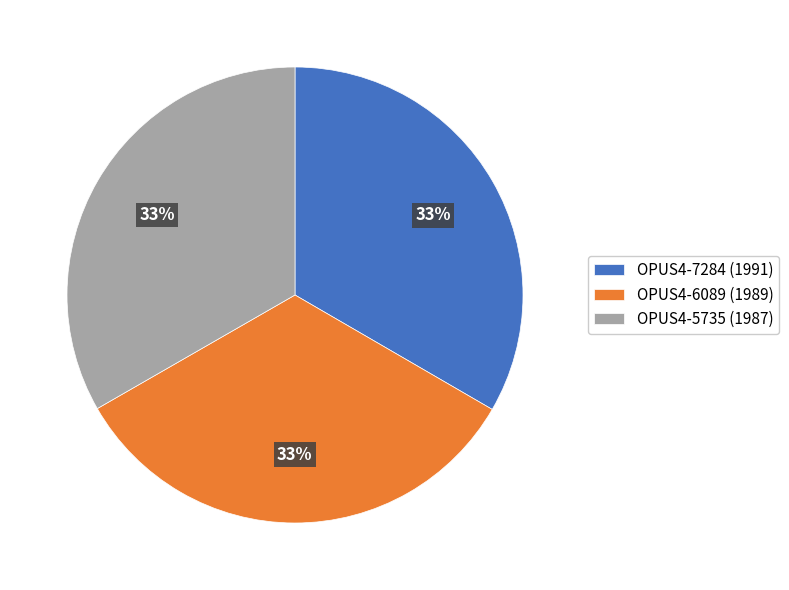

Does any single category account for the majority?

No